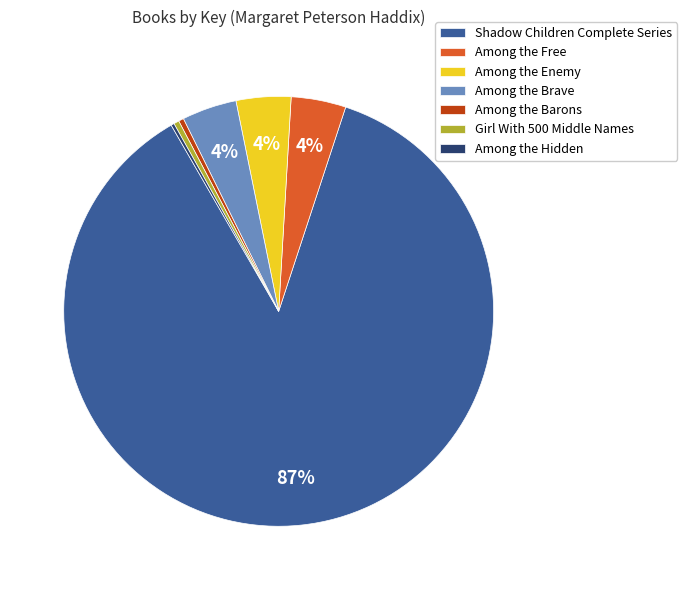

Between Among the Enemy and Shadow Children Complete Series, which is larger?

Shadow Children Complete Series